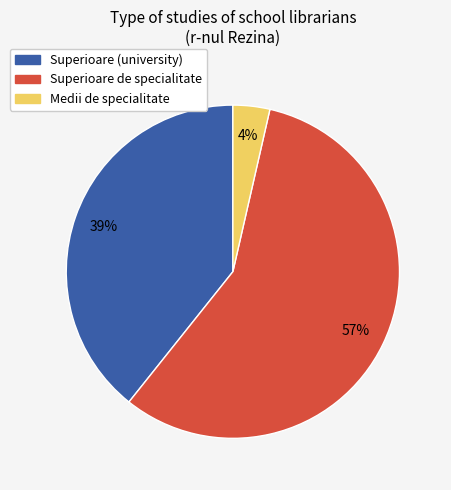

To the nearest percent, what is the average slice percentage?

33%